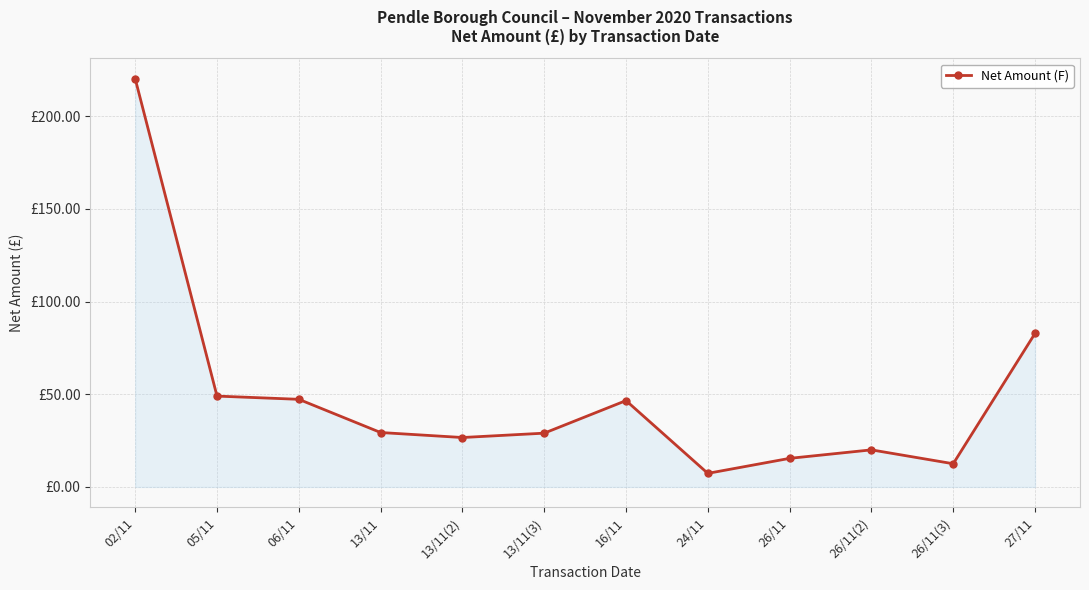

Reading left to right, extract all data points from this chart.

02/11=220.2	05/11=49.0	06/11=47.3	13/11=29.4	13/11(2)=26.6	13/11(3)=29.0	16/11=46.6	24/11=7.3	26/11=15.4	26/11(2)=20.0	26/11(3)=12.5	27/11=82.8